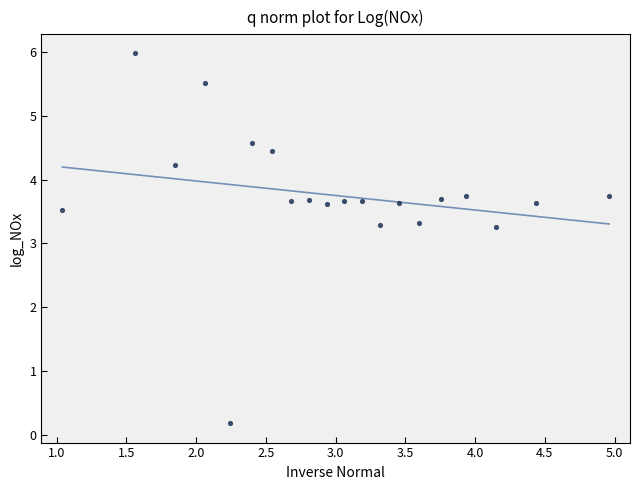

What is the range of Y values (max minus min)?

5.8